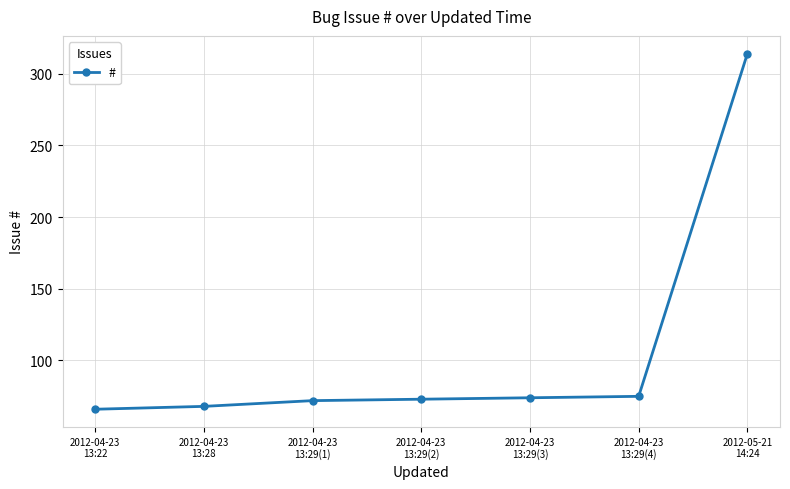

What is the ratio of the value at 2012-04-23
13:29(2) to the value at 2012-04-23
13:29(3)?

1.0